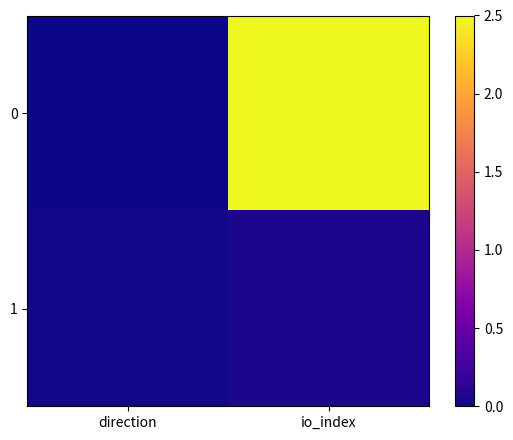

Reading left to right, what are all the values shown in this chart?

0: direction=0.0	io_index=2.5
1: direction=0.0	io_index=0.0